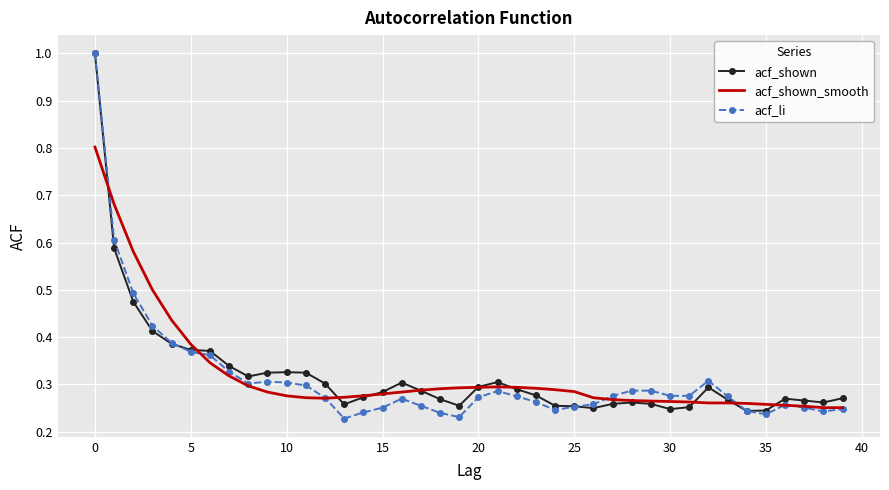

Which series has the largest range (max minus min)?

acf_li